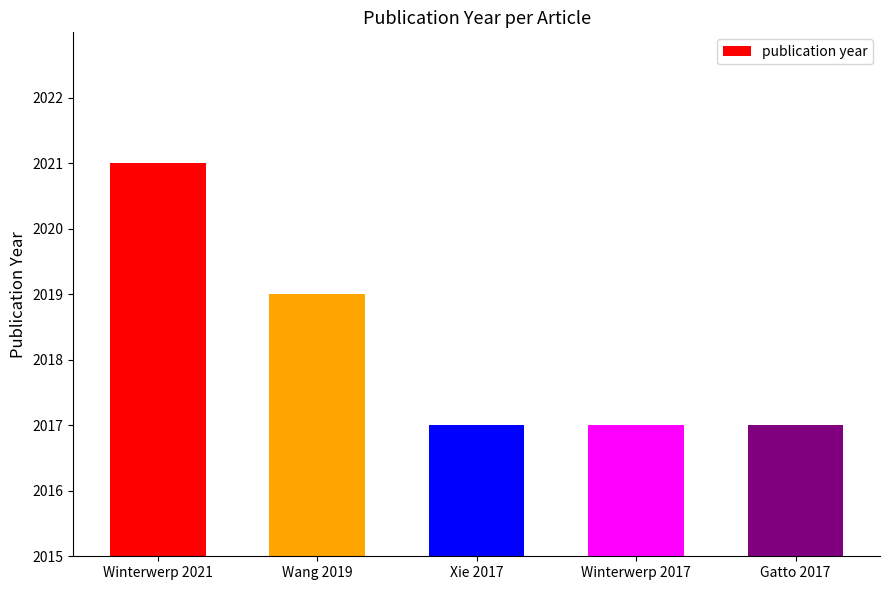

Between Winterwerp 2017 and Wang 2019, which is larger?

Wang 2019